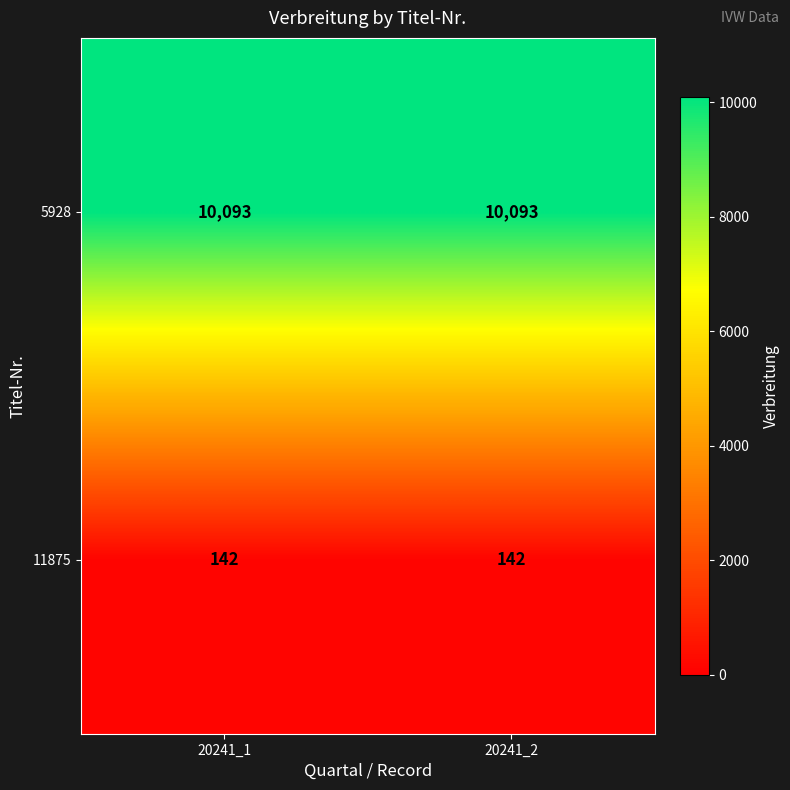

What is the approximate value of 5928 at 20241_2?

10093